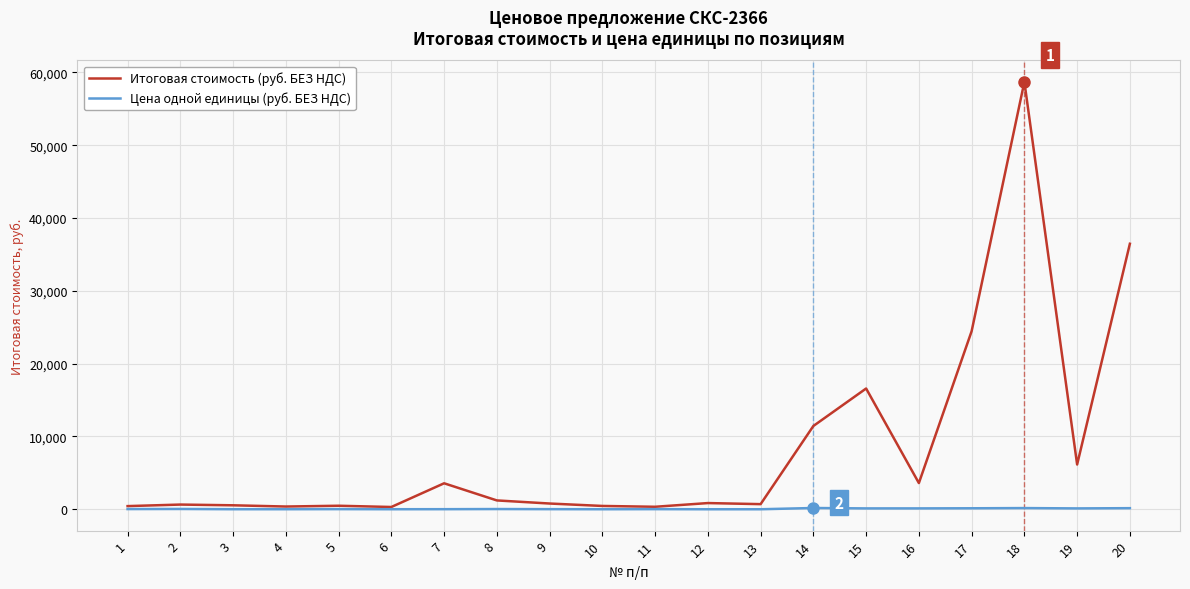

At which category is the sum across all series the highest?

18